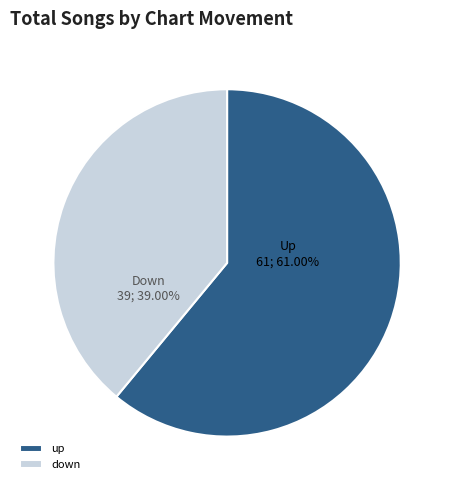

Is there a majority slice in this chart?

Yes